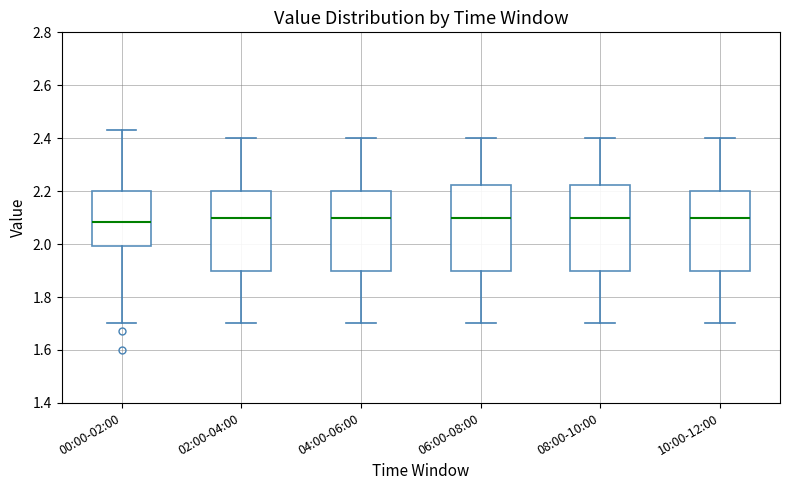

Reading left to right, read every box against the y-axis: the position of its median line, the range the box covers, and the ends of its whiskers. The values are not printed on the chart, so give them approximately, as read against the axis.

00:00-02:00: median 2.08, box 2.00 to 2.20, whiskers 1.70 to 2.44
02:00-04:00: median 2.10, box 1.90 to 2.20, whiskers 1.70 to 2.40
04:00-06:00: median 2.10, box 1.90 to 2.20, whiskers 1.70 to 2.40
06:00-08:00: median 2.10, box 1.90 to 2.22, whiskers 1.70 to 2.40
08:00-10:00: median 2.10, box 1.90 to 2.22, whiskers 1.70 to 2.40
10:00-12:00: median 2.10, box 1.90 to 2.20, whiskers 1.70 to 2.40